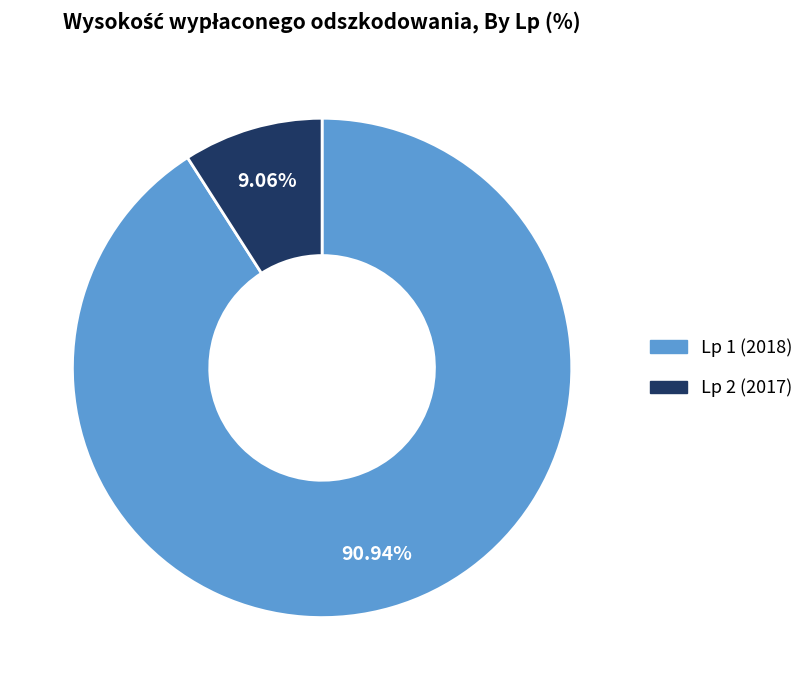

Which slice is the largest?

Lp 1 (2018)